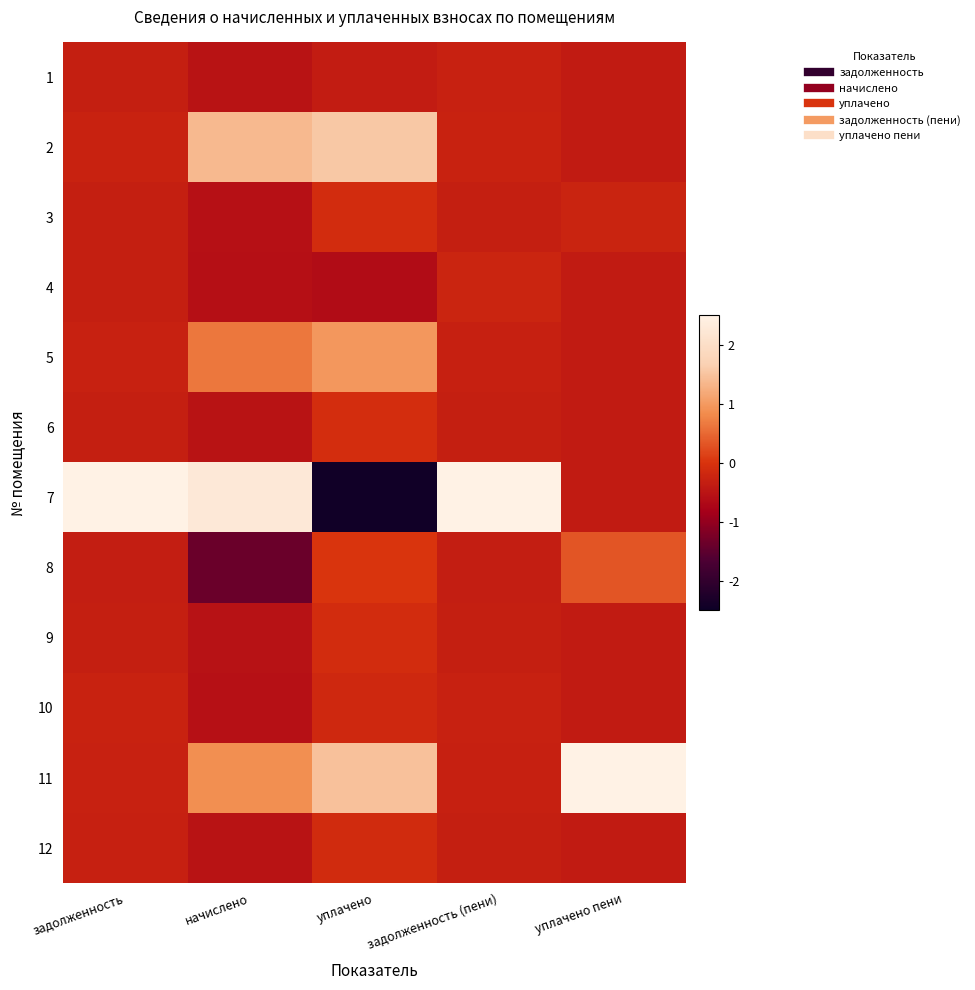

Reading right to left, what are all the values shown in this chart?

1: уплачено пени=-0.4	задолженность (пени)=-0.3	уплачено=-0.4	начислено=-0.5	задолженность=-0.3
2: уплачено пени=-0.4	задолженность (пени)=-0.3	уплачено=1.5	начислено=1.4	задолженность=-0.3
3: уплачено пени=-0.2	задолженность (пени)=-0.3	уплачено=-0.1	начислено=-0.5	задолженность=-0.3
4: уплачено пени=-0.4	задолженность (пени)=-0.2	уплачено=-0.6	начислено=-0.6	задолженность=-0.3
5: уплачено пени=-0.4	задолженность (пени)=-0.3	уплачено=1.0	начислено=0.6	задолженность=-0.3
6: уплачено пени=-0.4	задолженность (пени)=-0.3	уплачено=-0.1	начислено=-0.5	задолженность=-0.3
7: уплачено пени=-0.4	задолженность (пени)=3.3	уплачено=-2.4	начислено=2.3	задолженность=3.3
8: уплачено пени=0.3	задолженность (пени)=-0.3	уплачено=0.0	начислено=-1.4	задолженность=-0.3
9: уплачено пени=-0.4	задолженность (пени)=-0.3	уплачено=-0.1	начислено=-0.5	задолженность=-0.3
10: уплачено пени=-0.4	задолженность (пени)=-0.3	уплачено=-0.2	начислено=-0.6	задолженность=-0.3
11: уплачено пени=3.3	задолженность (пени)=-0.3	уплачено=1.5	начислено=0.9	задолженность=-0.3
12: уплачено пени=-0.4	задолженность (пени)=-0.3	уплачено=-0.1	начислено=-0.5	задолженность=-0.3